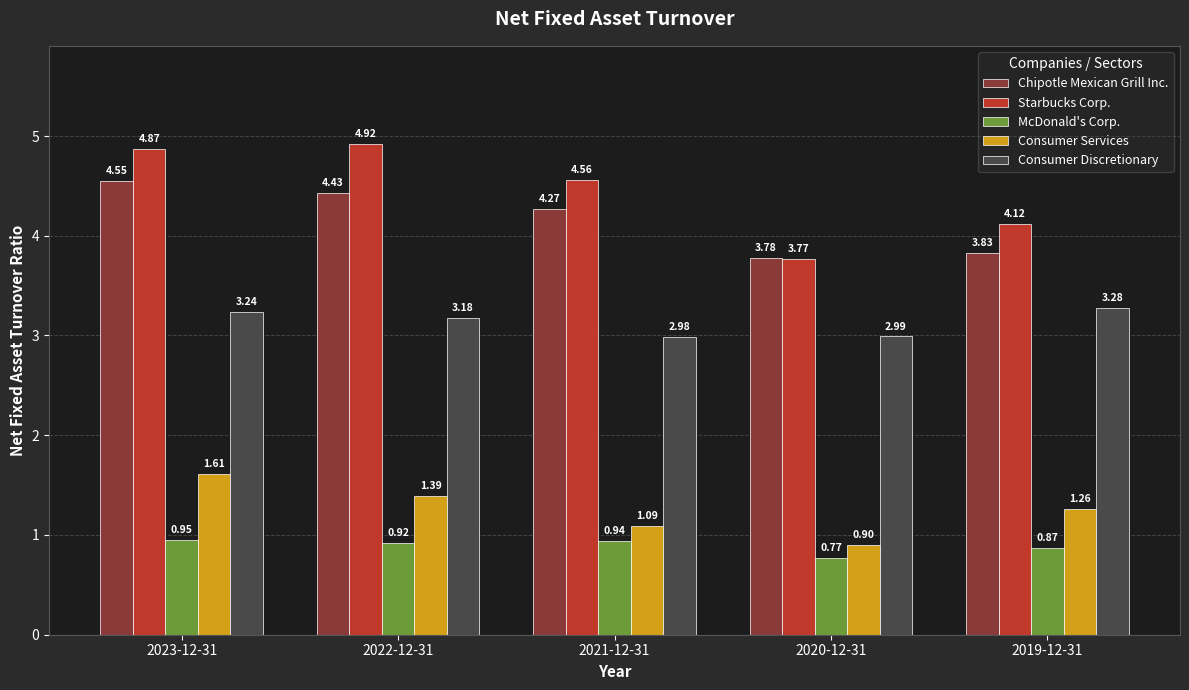

What is the difference between the maximum and minimum values in the Consumer Discretionary series?

0.3